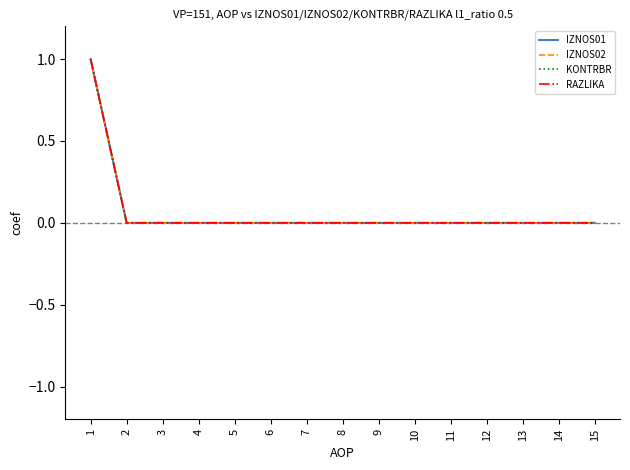

Does the chart have visible grid lines?

No